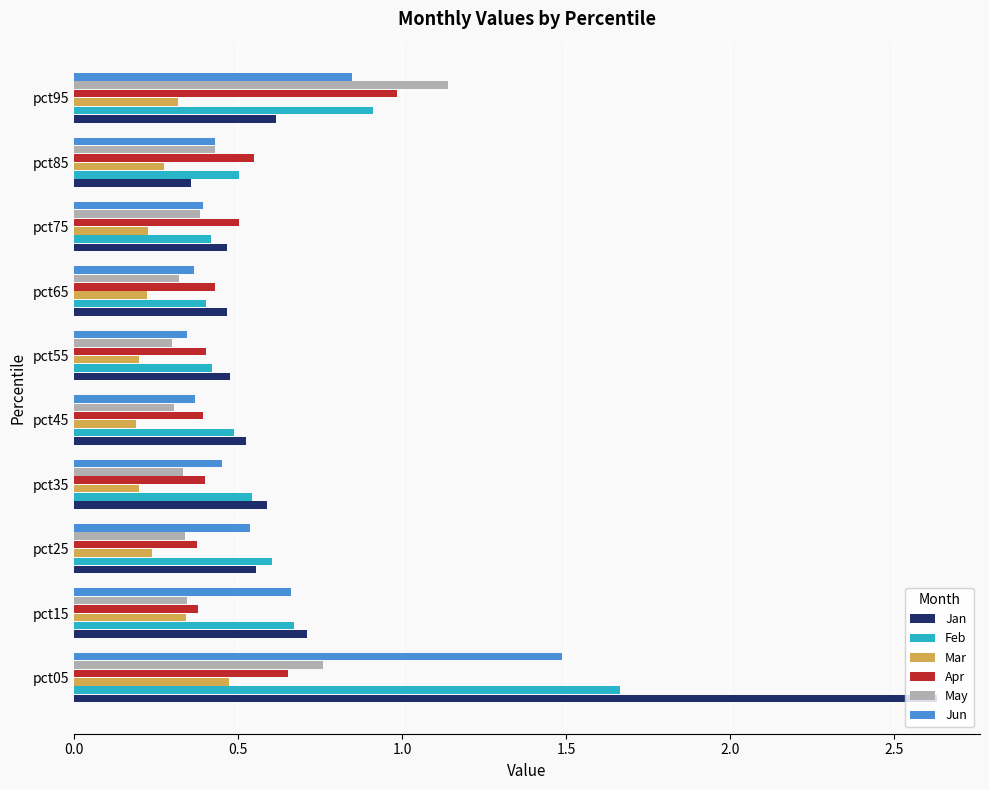

Count the May values in the range 0 to 1.

9